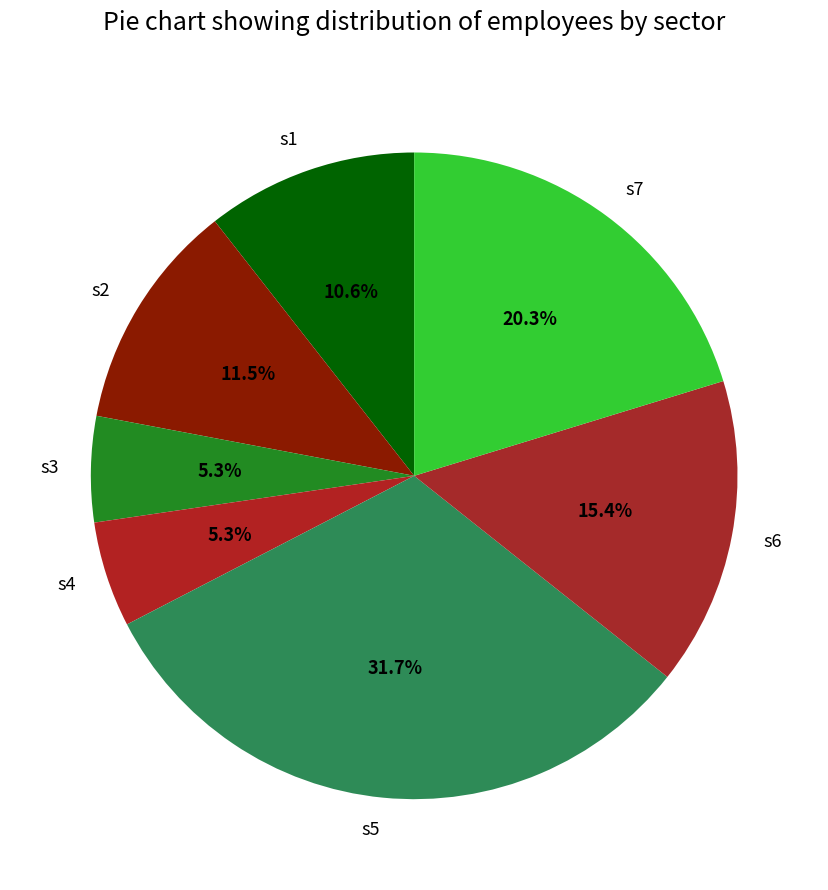

What is the largest slice in the pie chart?

s5